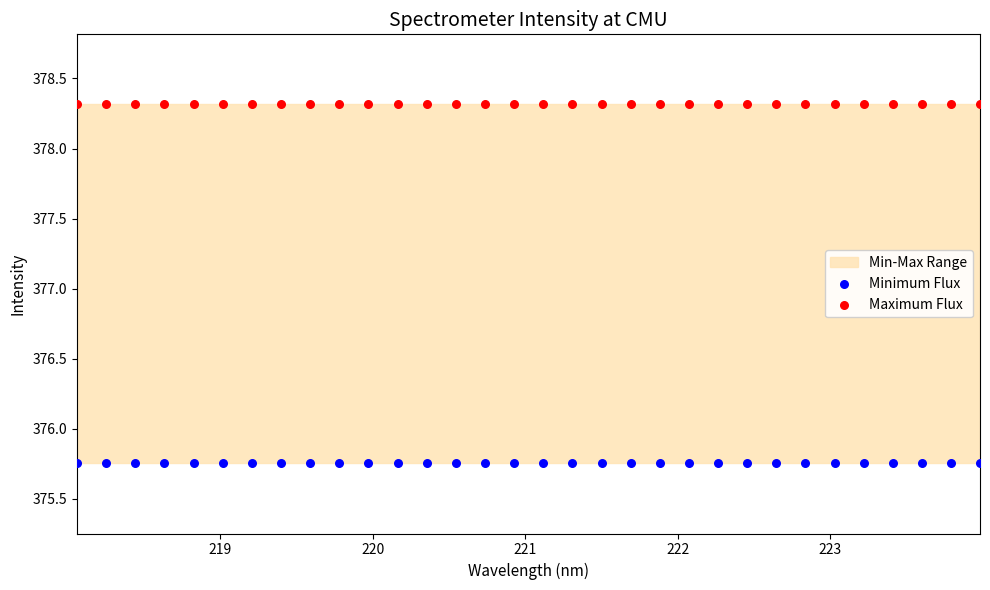

Which series reaches the maximum Y coordinate?

Maximum Flux